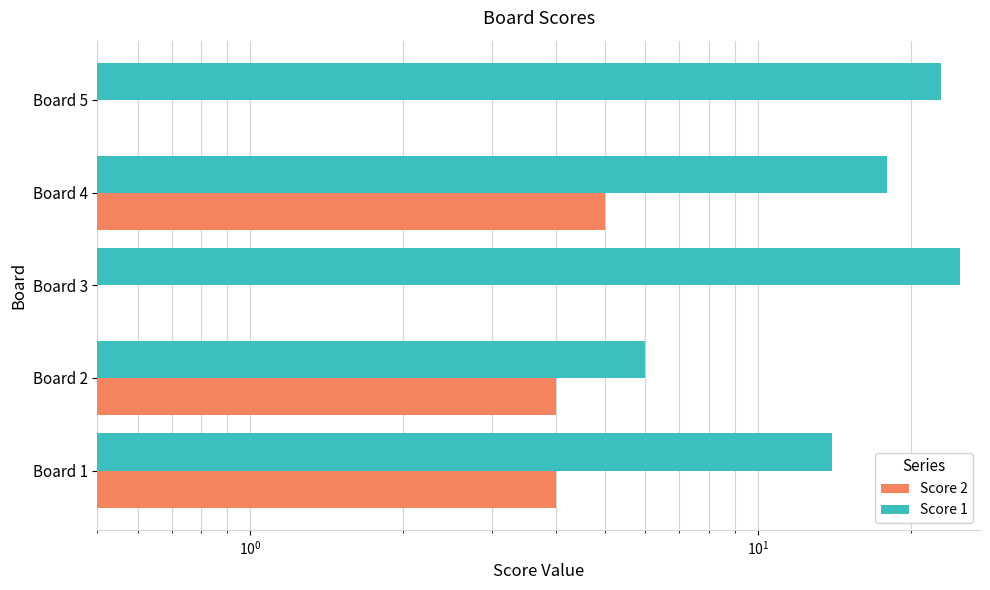

Is the value of Score 1 at Board 4 greater than the value of Score 2 at Board 3?

Yes